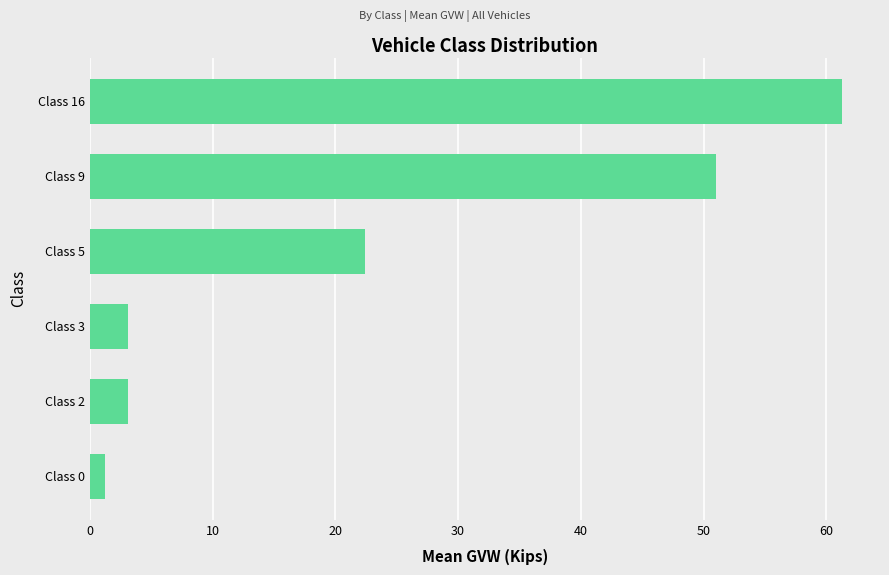

Reading bottom to top, what are all the values shown in this chart?

1.2	3.1	3.1	22.4	51.0	61.3